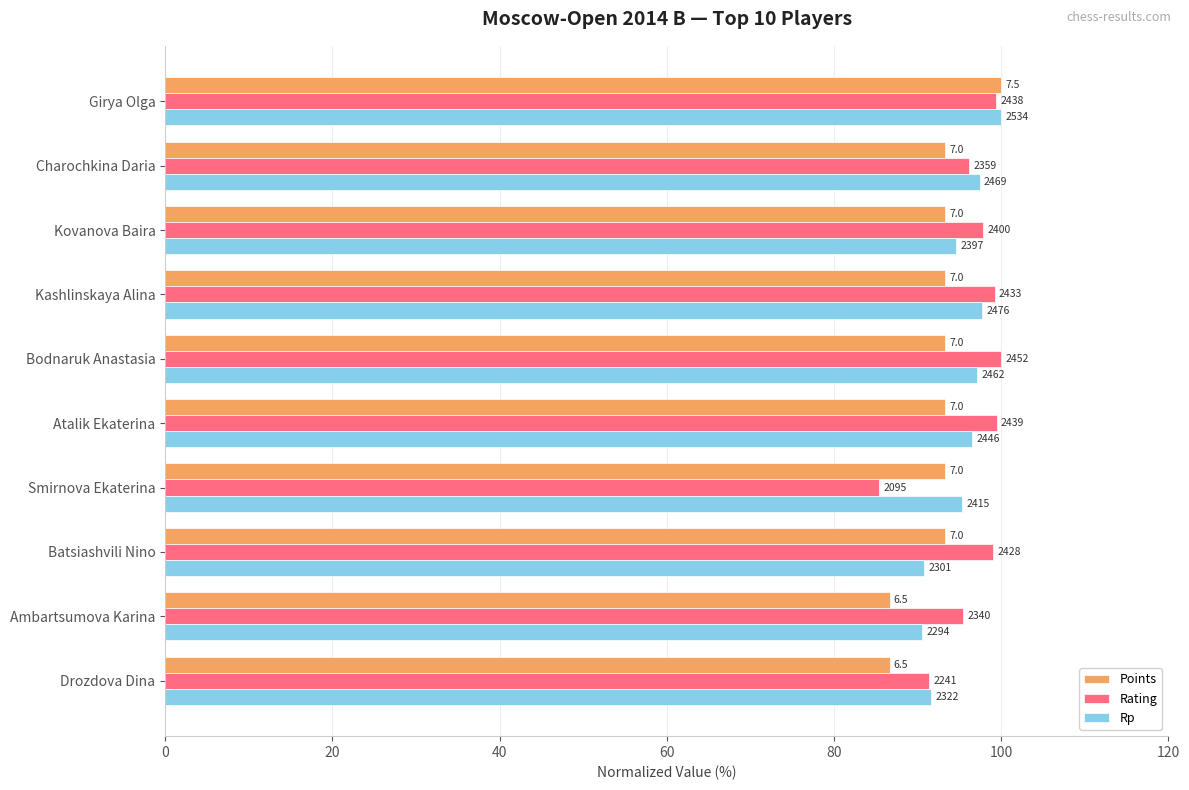

What are all the series names shown in the legend?

Points, Rating, Rp